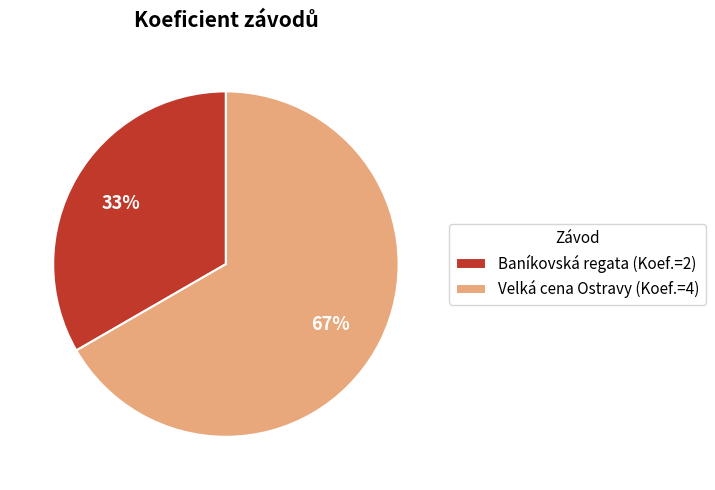

Which category has the smallest portion of the pie?

Baníkovská regata